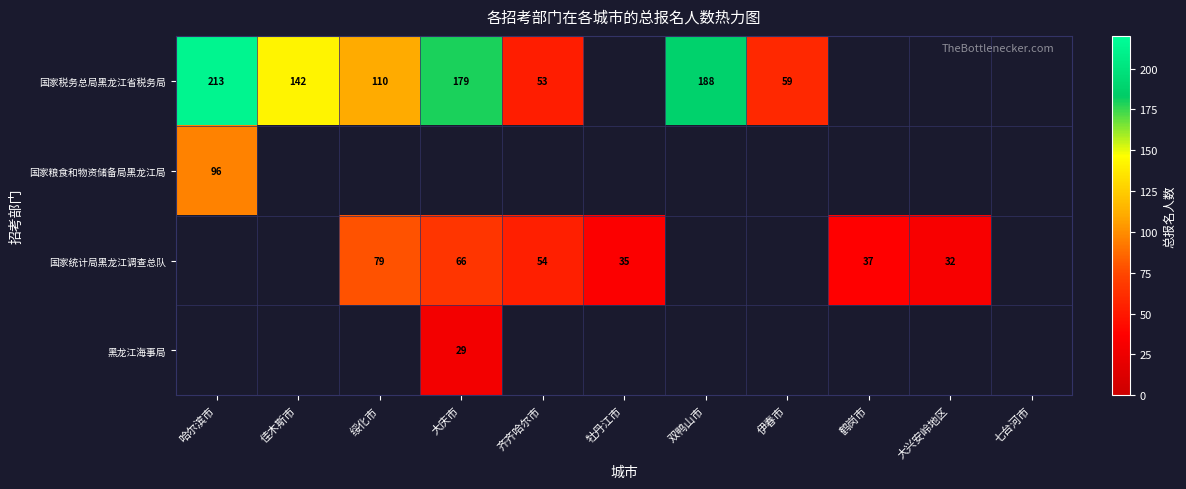

The value of 国家税务总局黑龙江省税务局 at 双鸭山市 is 96. True or false?

False